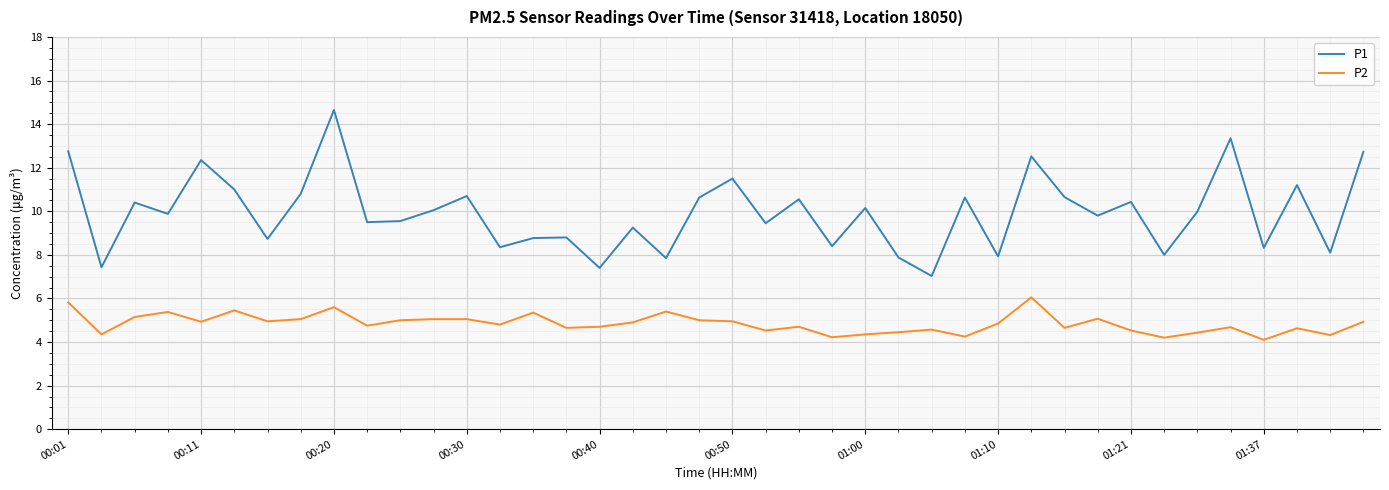

Which series has the largest total across all categories?

P1